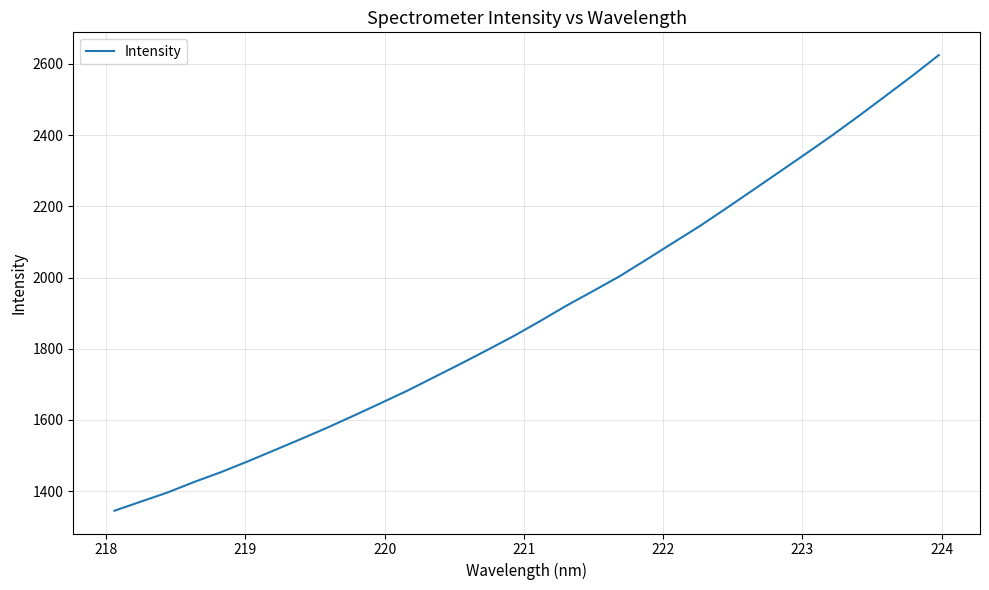

What is the smallest value displayed?

1345.1